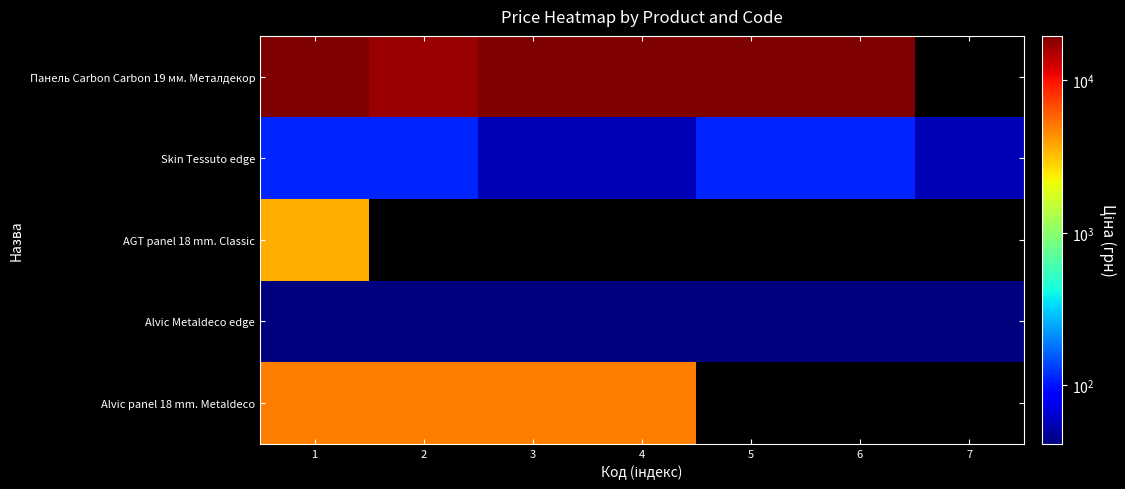

Where does the Панель Carbon Carbon 19 мм. Металдекор series first go above 19542?

1